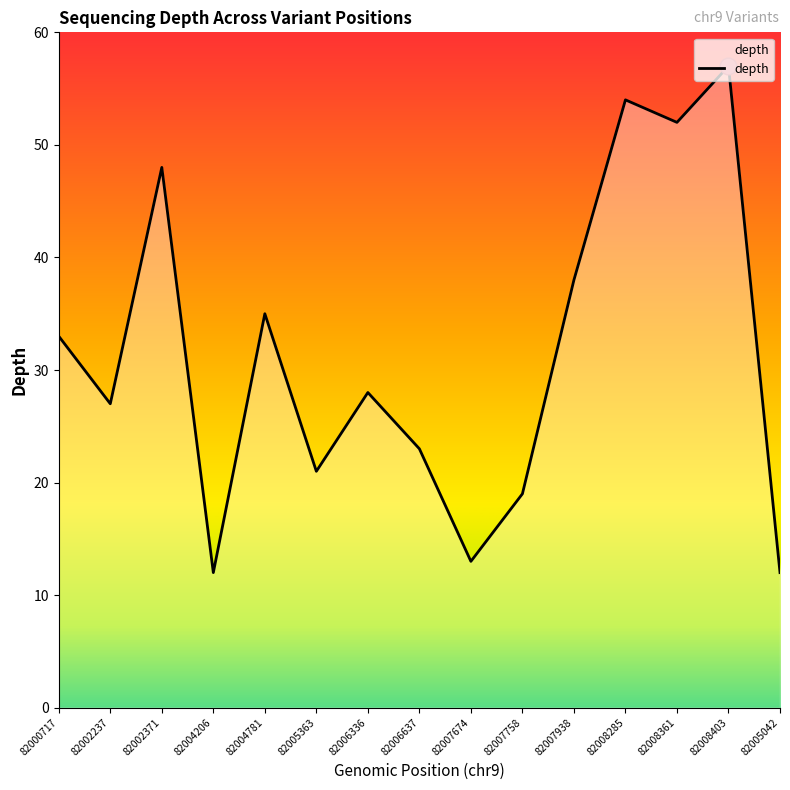

Where is the first local minimum?

82002237